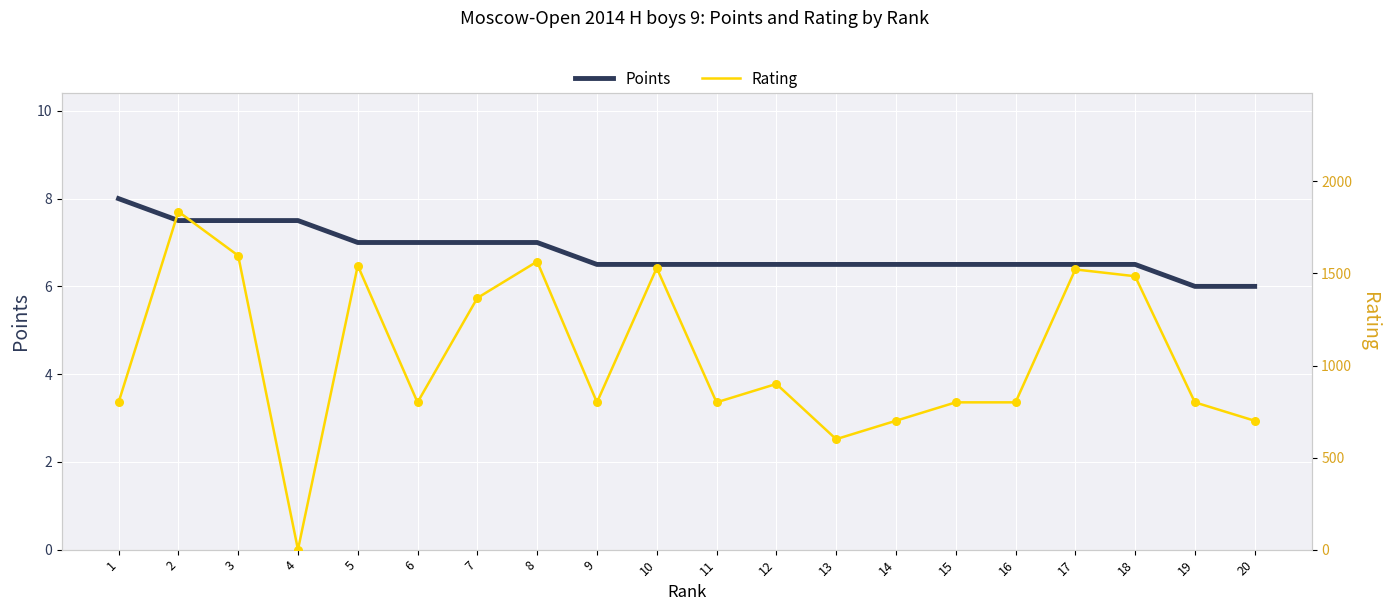

What are all the series names shown in the legend?

Points, Rating